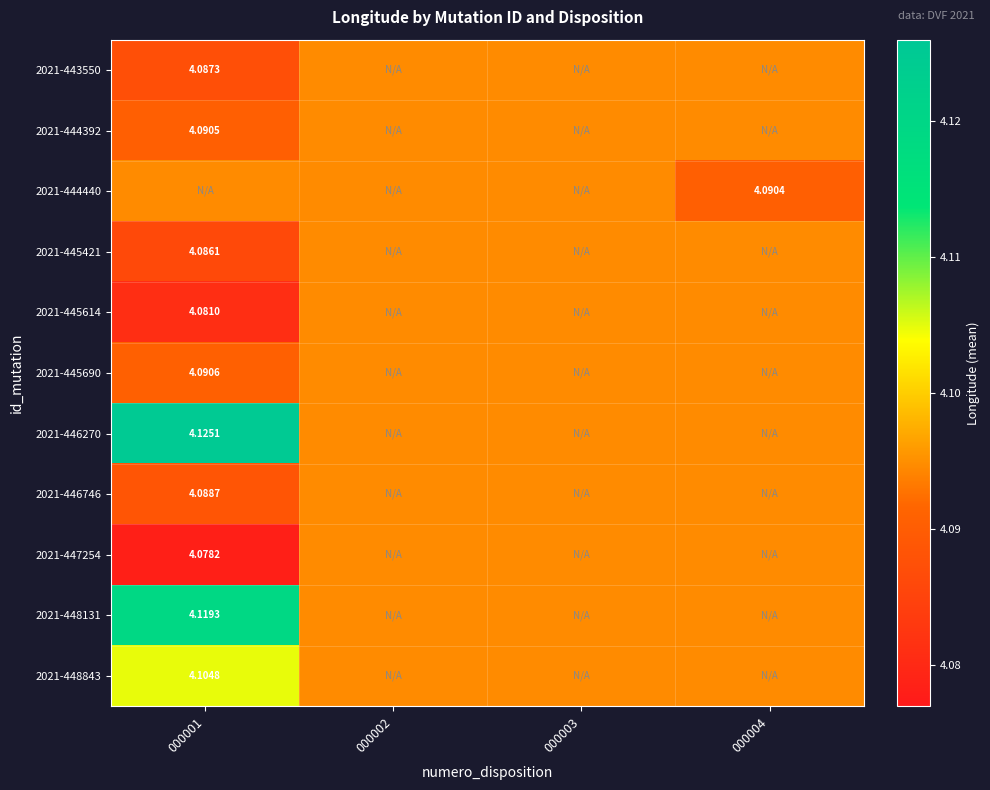

Is it true that 2021-445421 equals 4.1 at 000001?

True